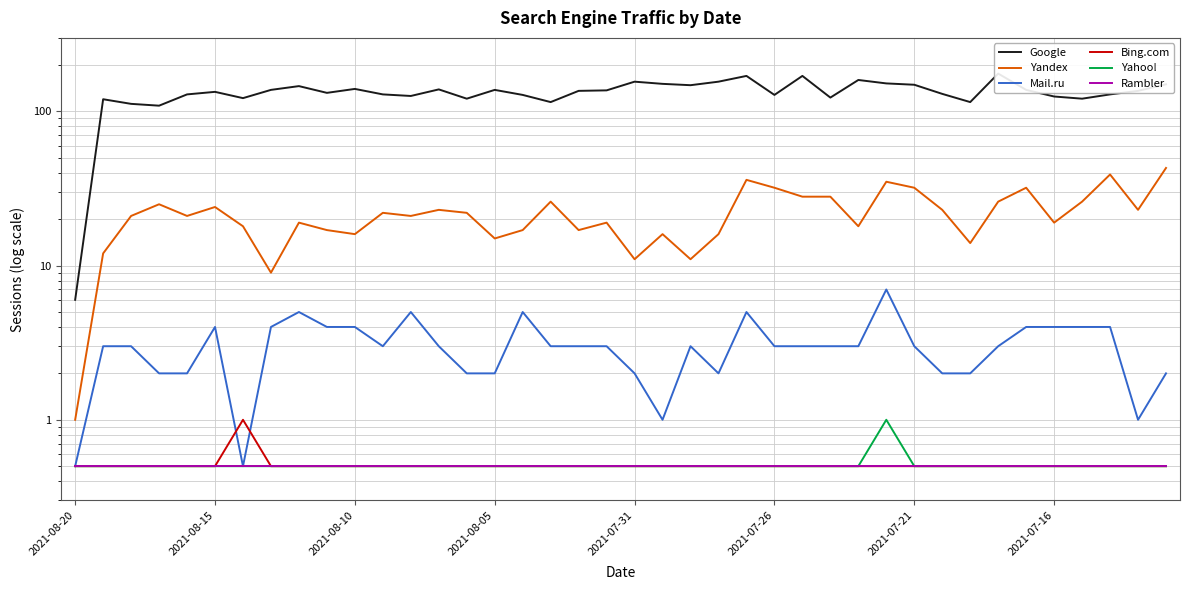

What is the value of the Google point at the 36th from the left?

125.0